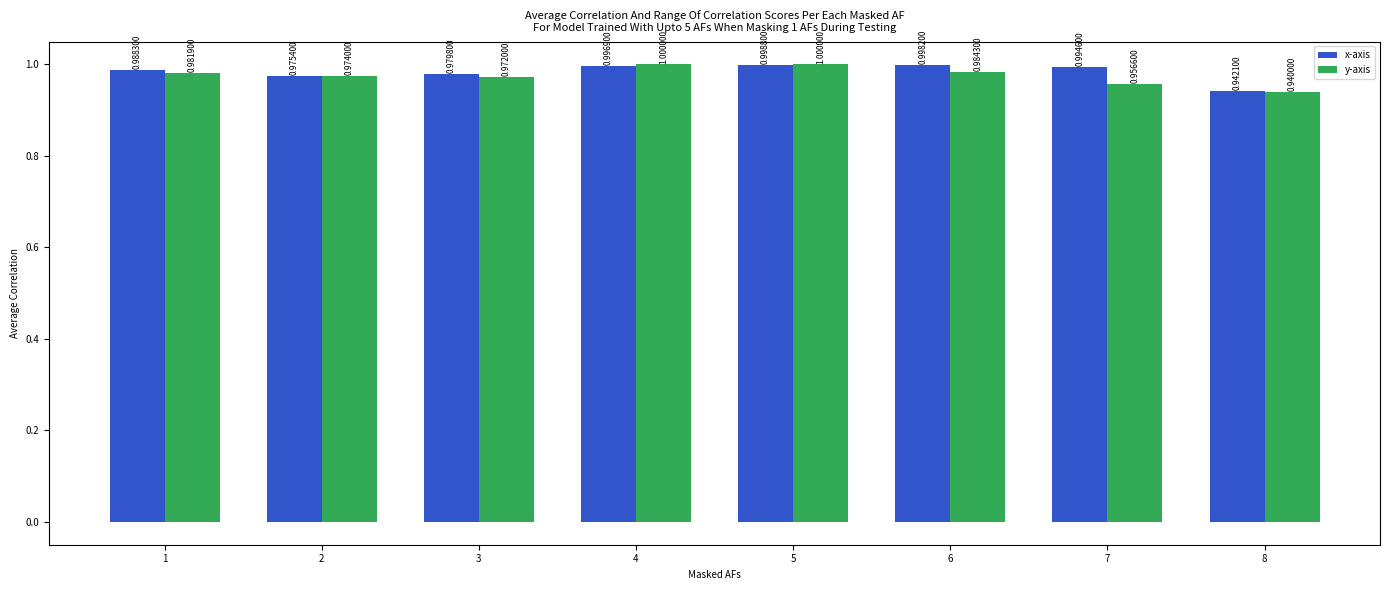

Which category has the highest value in the x-axis series?

5